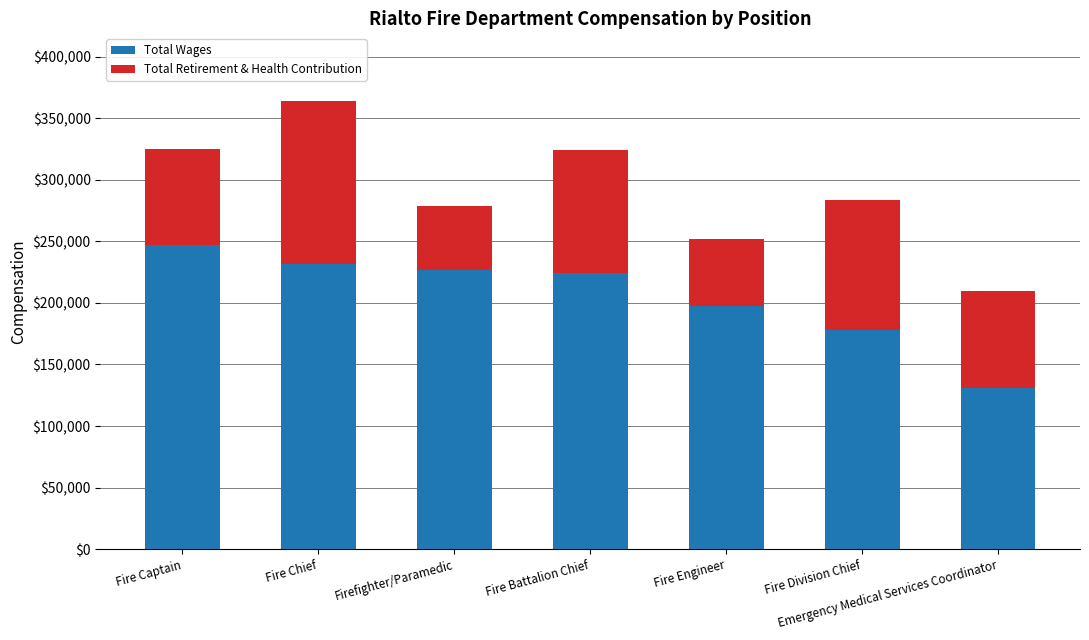

Count the number of data series in this chart.

2